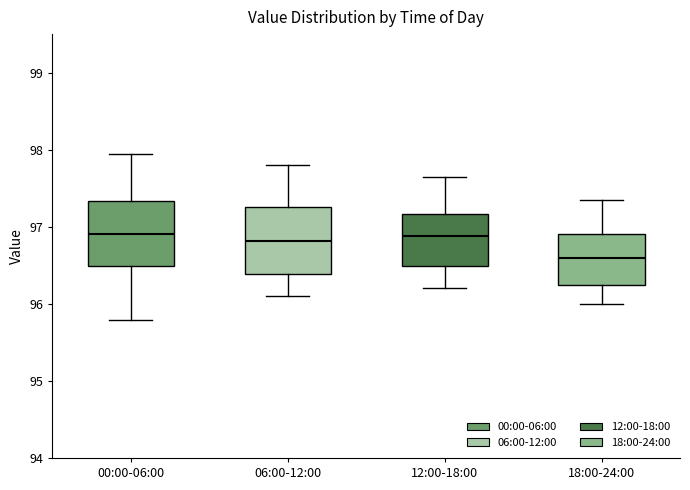

Reading left to right, read every box against the y-axis: the position of its median line, the range the box covers, and the ends of its whiskers. The values are not printed on the chart, so give them approximately, as read against the axis.

00:00-06:00: median 96.9, box 96.5 to 97.3, whiskers 95.8 to 98.0
06:00-12:00: median 96.8, box 96.4 to 97.3, whiskers 96.1 to 97.8
12:00-18:00: median 96.9, box 96.5 to 97.2, whiskers 96.2 to 97.7
18:00-24:00: median 96.6, box 96.3 to 96.9, whiskers 96.0 to 97.4